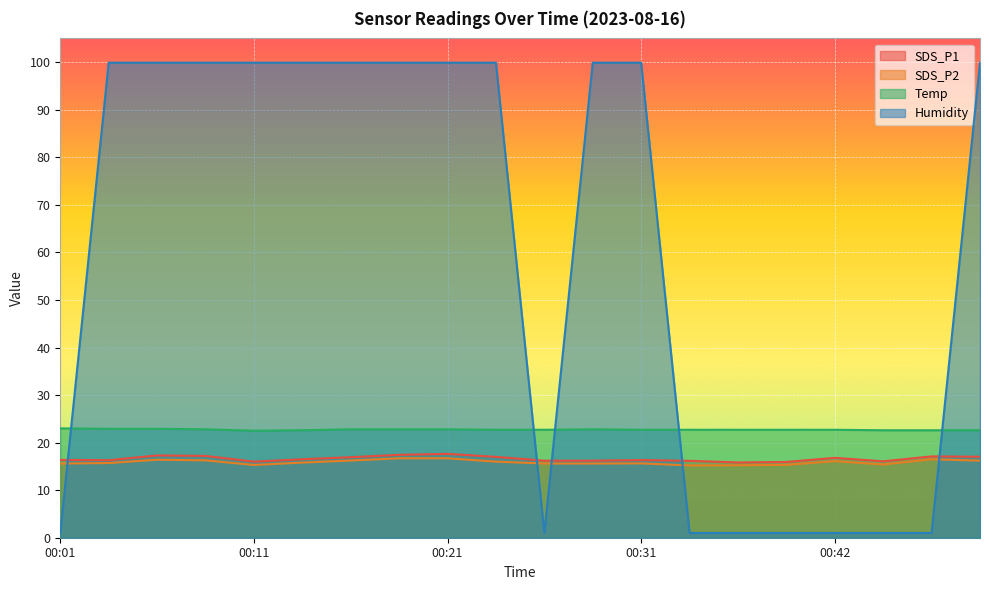

What is the sum of the Temp values at 00:16 and 00:09?

45.6